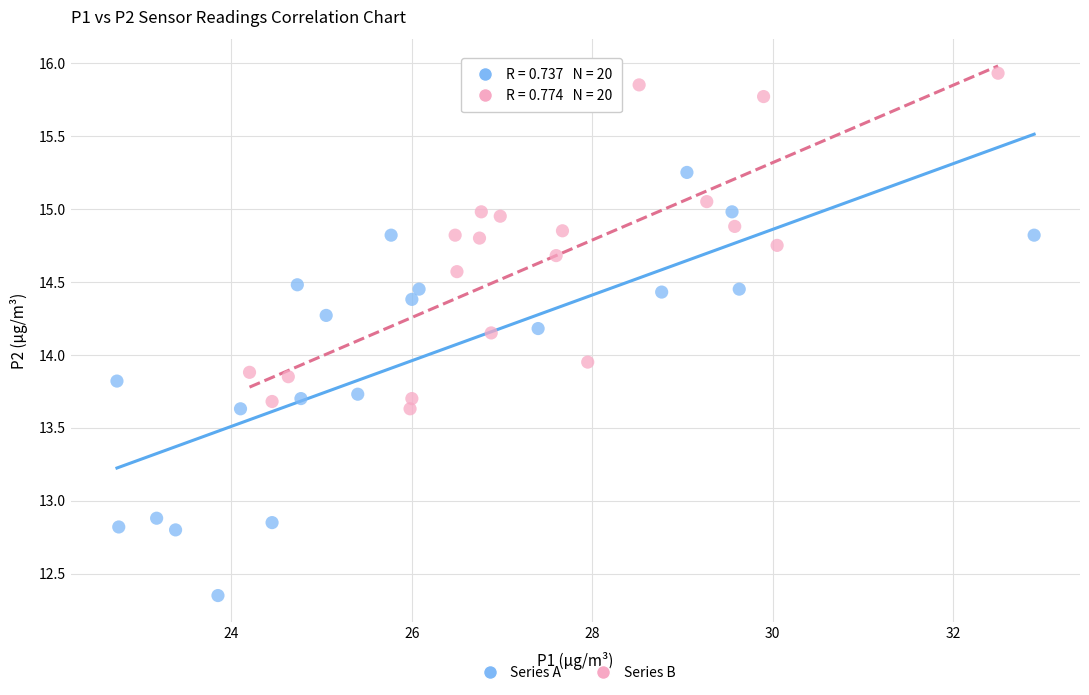

Which series has the largest Y range (max minus min)?

Series A